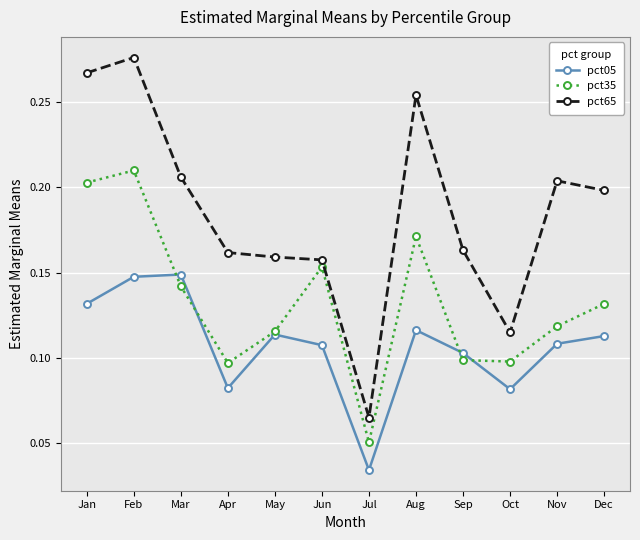

True or false: pct65 and pct35 intersect in this chart.

False